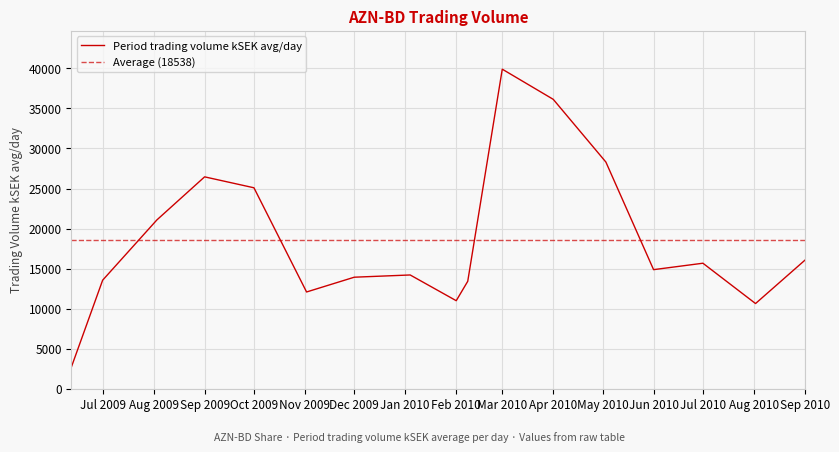

True or false: Period trading volume kSEK avg/day has a value of 5446.9 at Dec 2009.

False